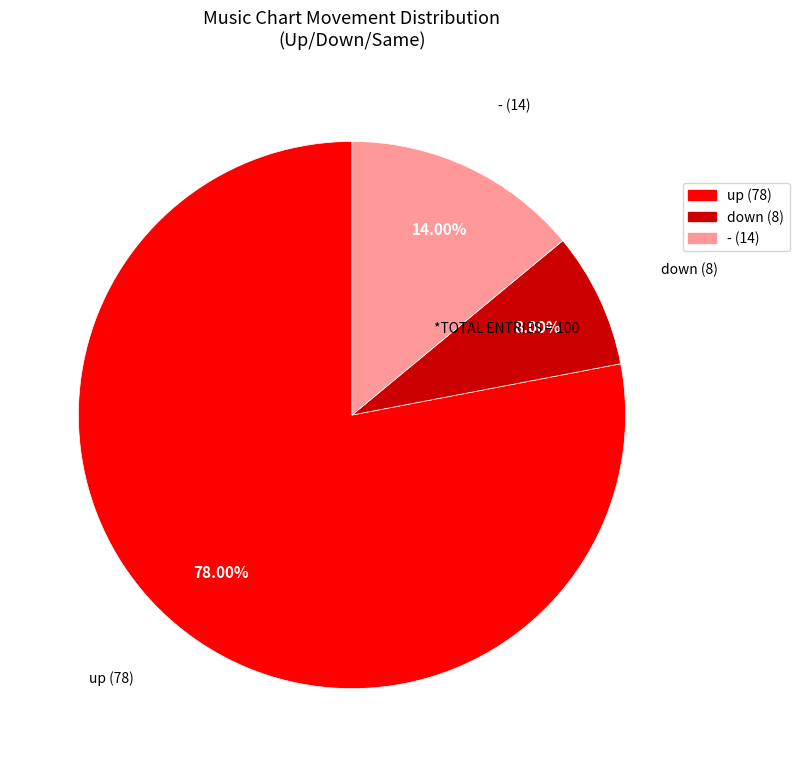

Is it true that up is 78% of the pie?

True